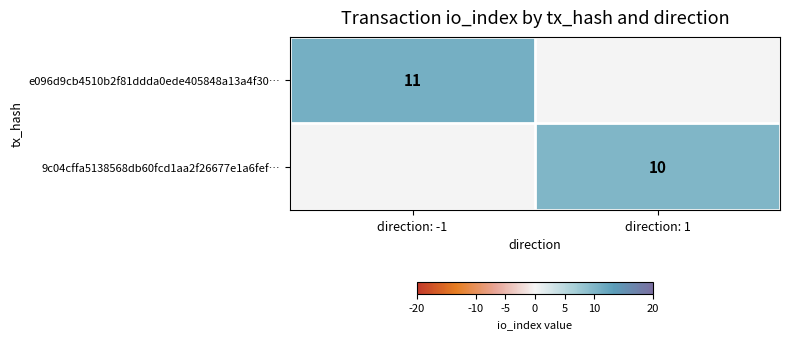

Is the value of e096d9cb4510b2f81ddda0ede405848a13a4f30… at direction: -1 greater than the value of 9c04cffa5138568db60fcd1aa2f26677e1a6fef… at direction: 1?

Yes